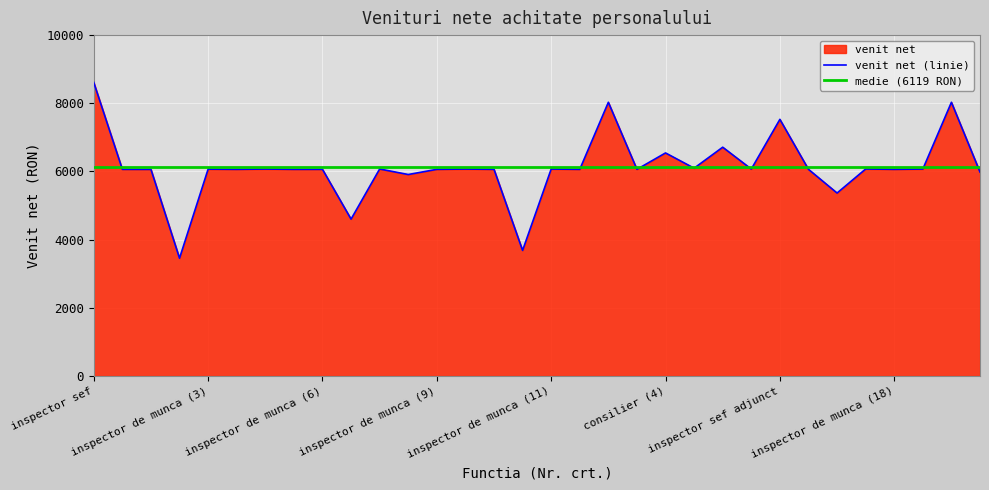

Which has a higher value, 31 or 13?

13